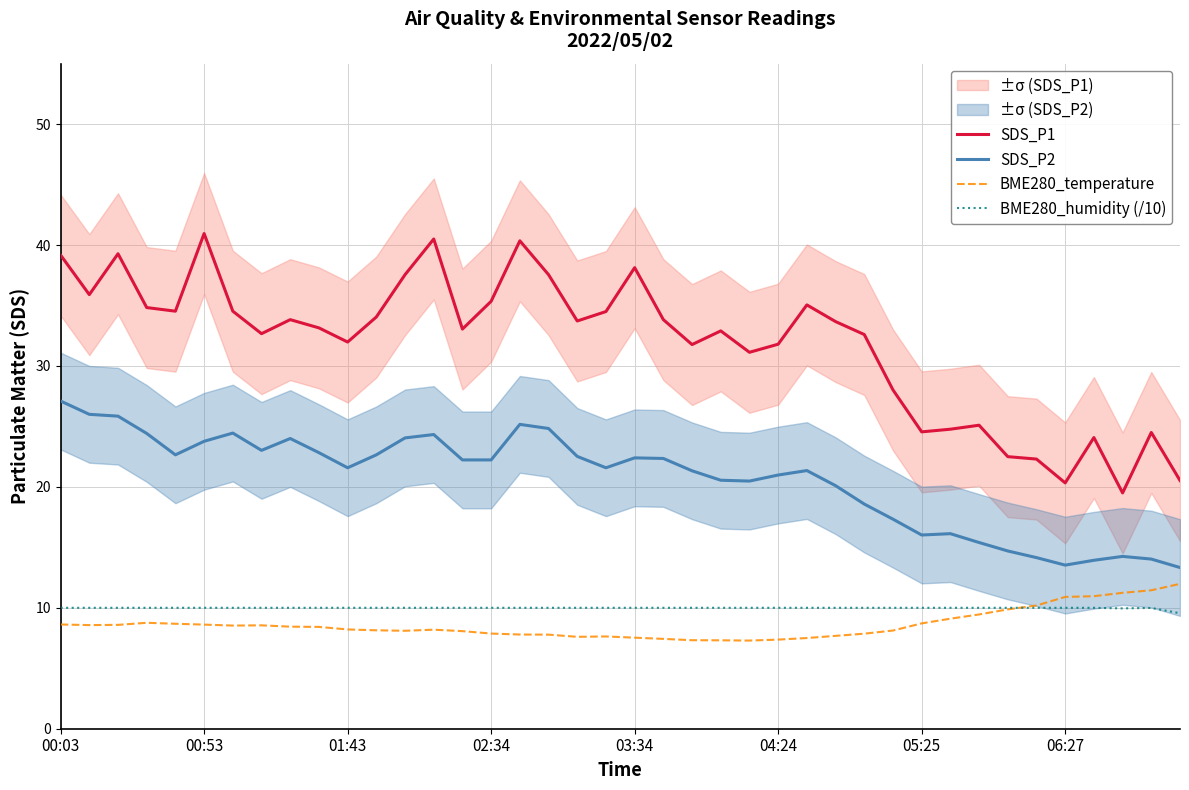

True or false: SDS_P1 and SDS_P2 intersect in this chart.

False